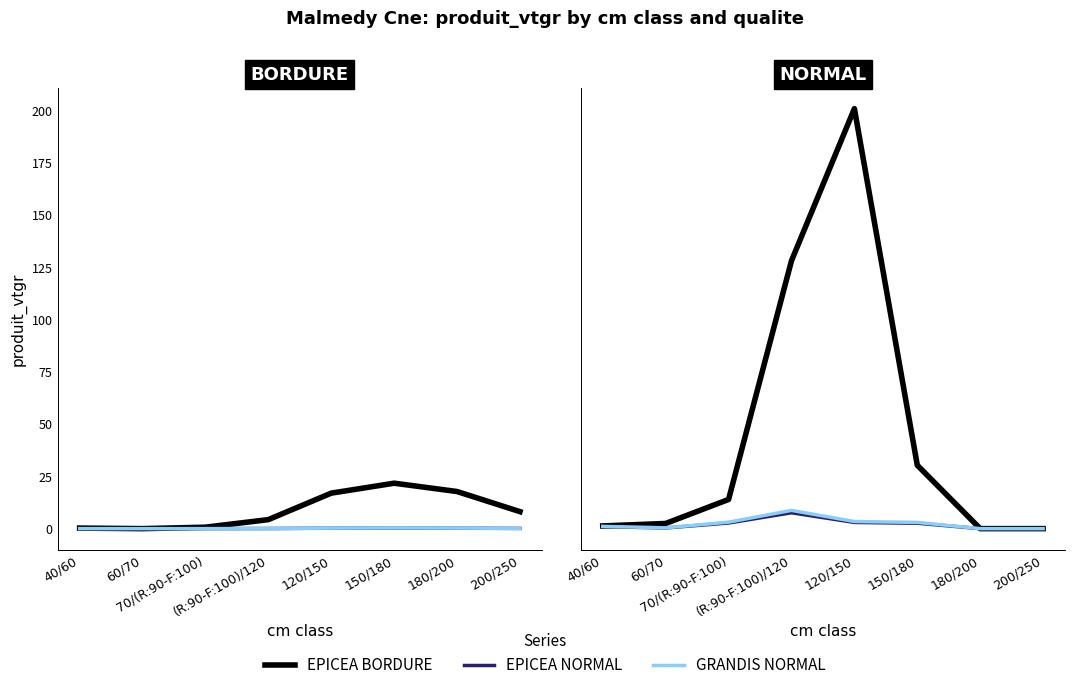

How many categories are shown in the chart?

8